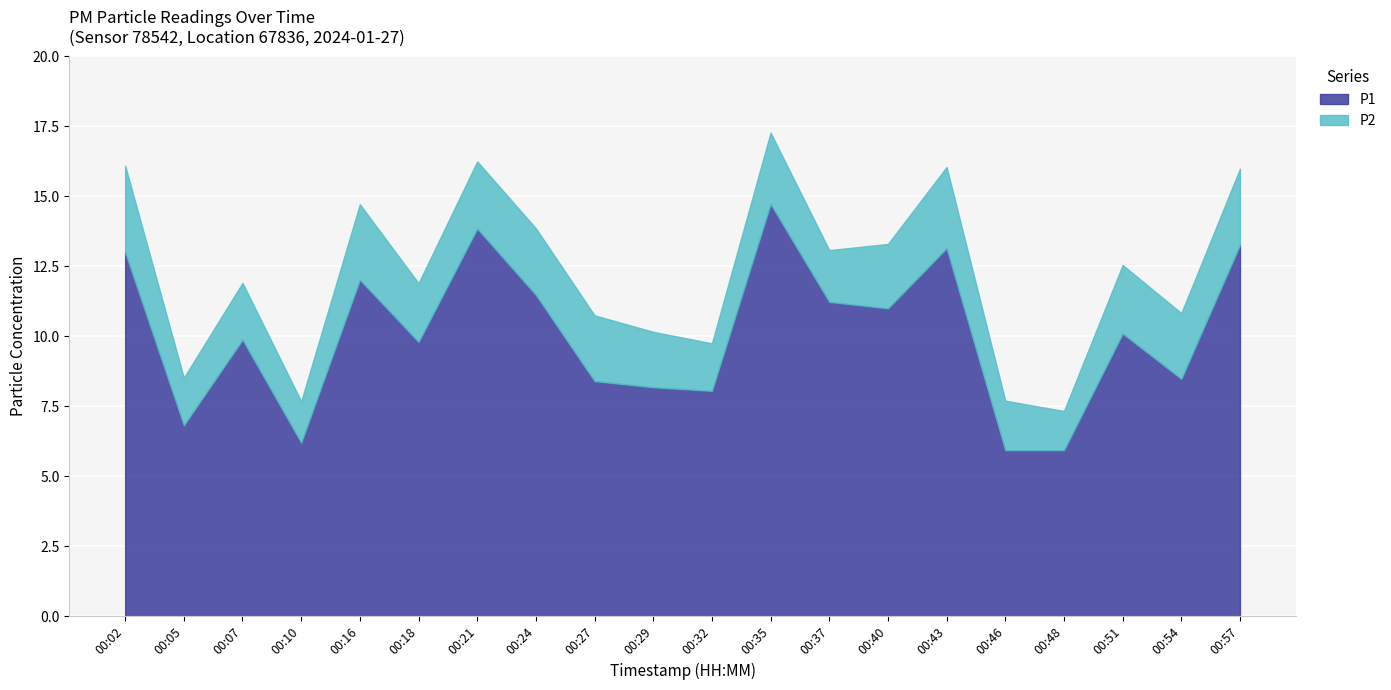

Approximately how many times larger is the value at 00:43 compared to 00:48?

2.2